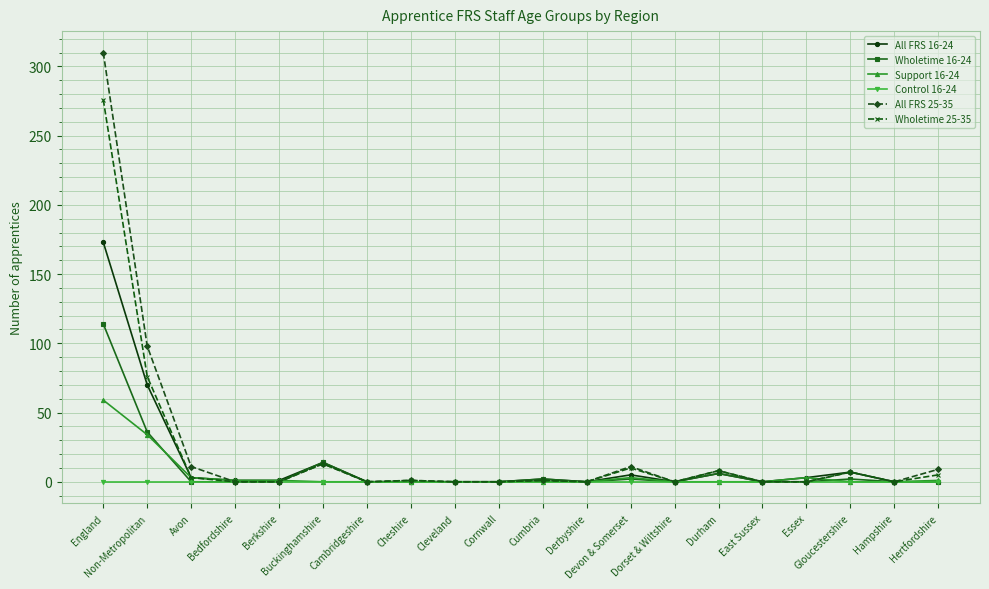

What is the difference between the maximum and minimum values in the All FRS 16-24 series?

173